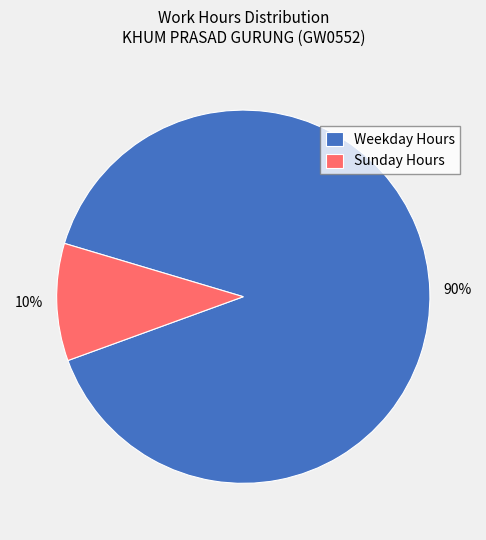

How many segments does this pie chart have?

2